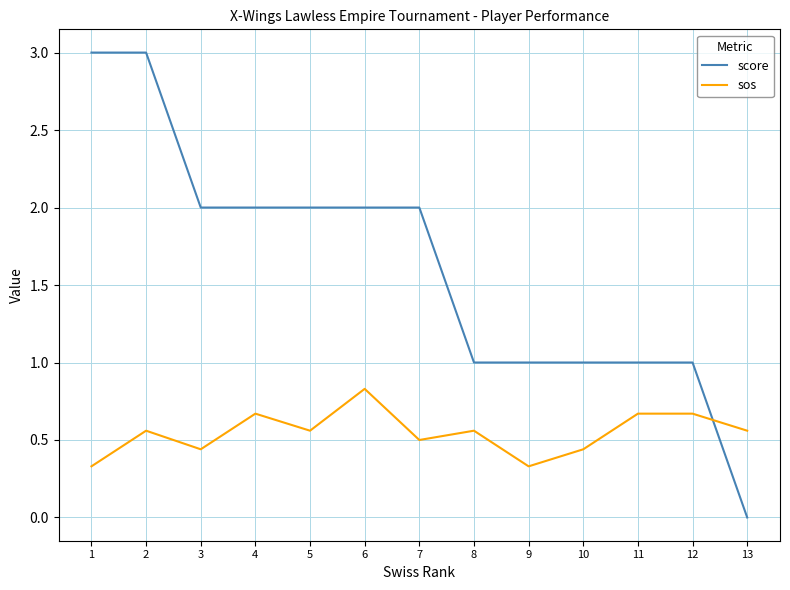

What is the difference between the maximum and minimum values in the sos series?

0.5